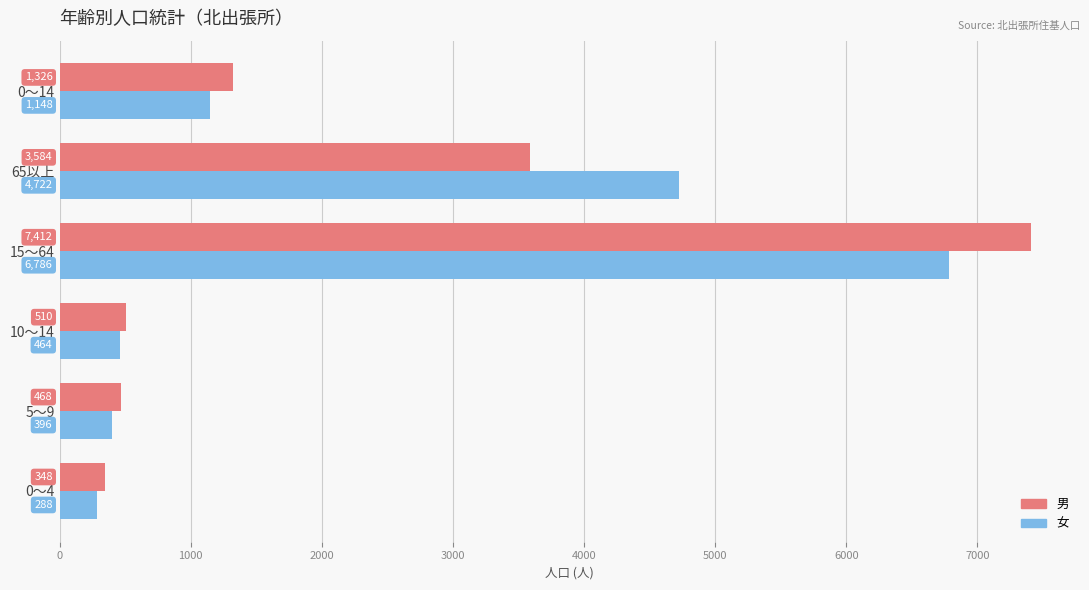

Rank the series by their average value, from highest to lowest.

女, 男